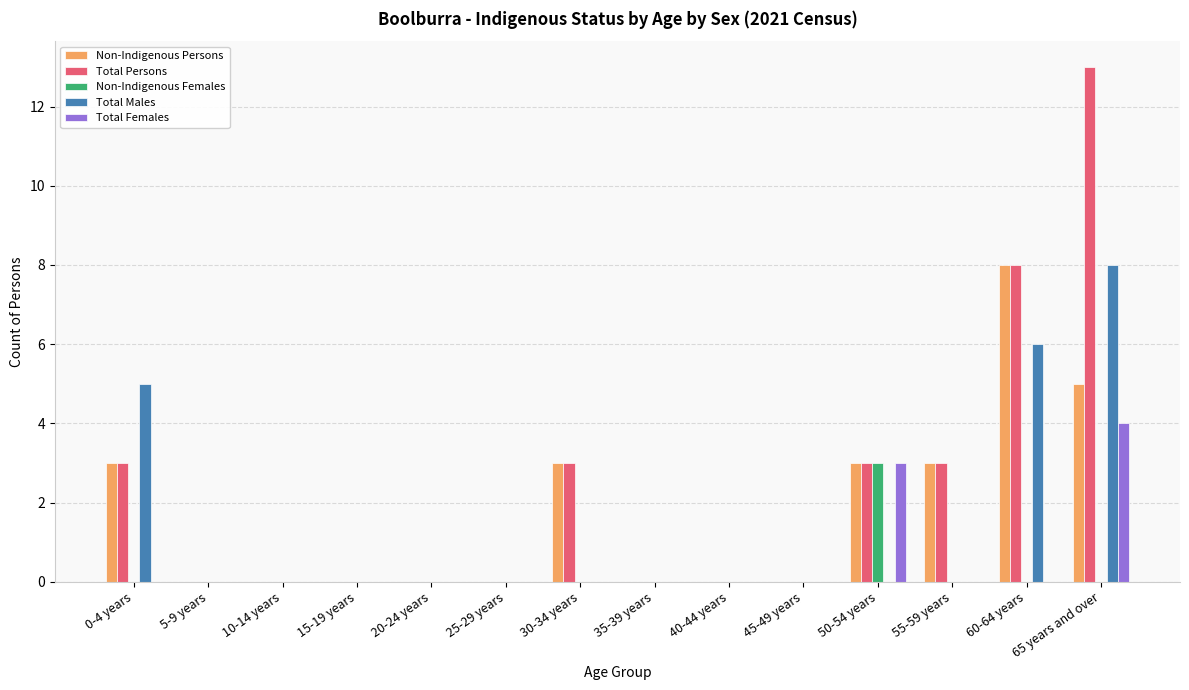

How many groups of bars are there?

14